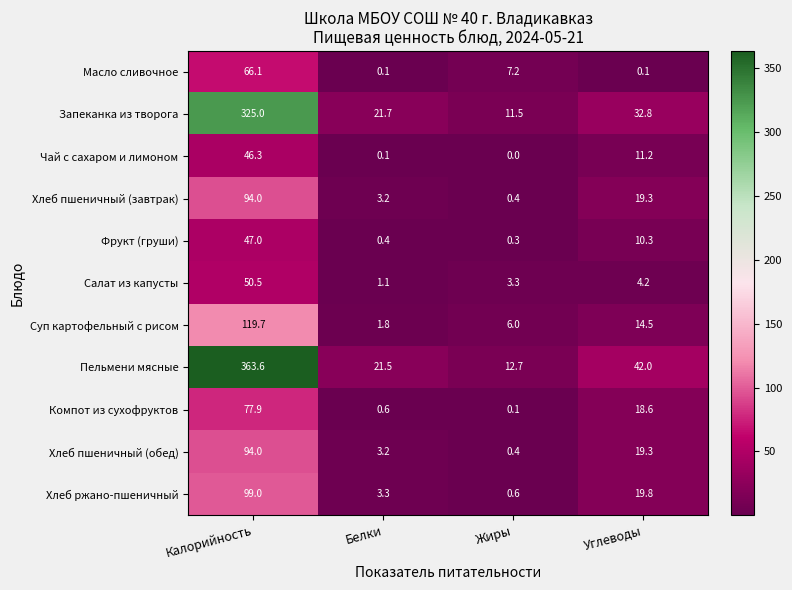

What is the difference between the highest and lowest values at Жиры?

12.7